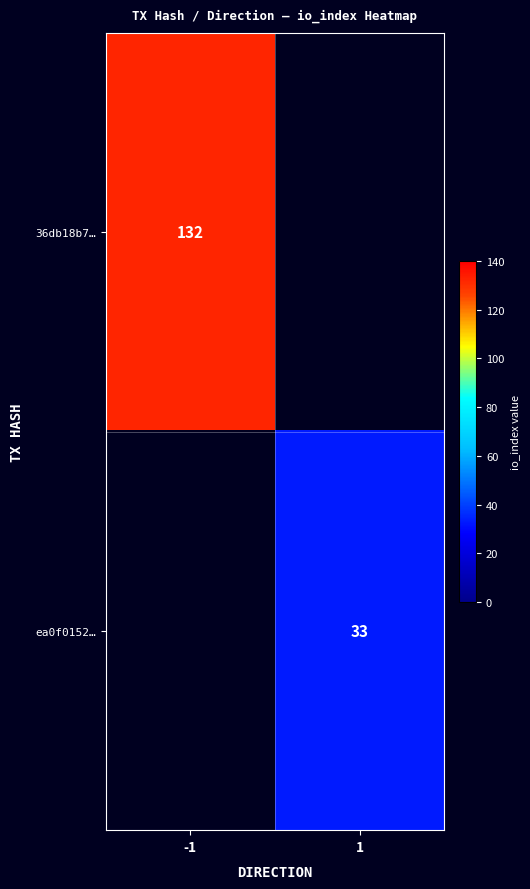

Is it true that 36db18b7… equals 29 at -1?

False